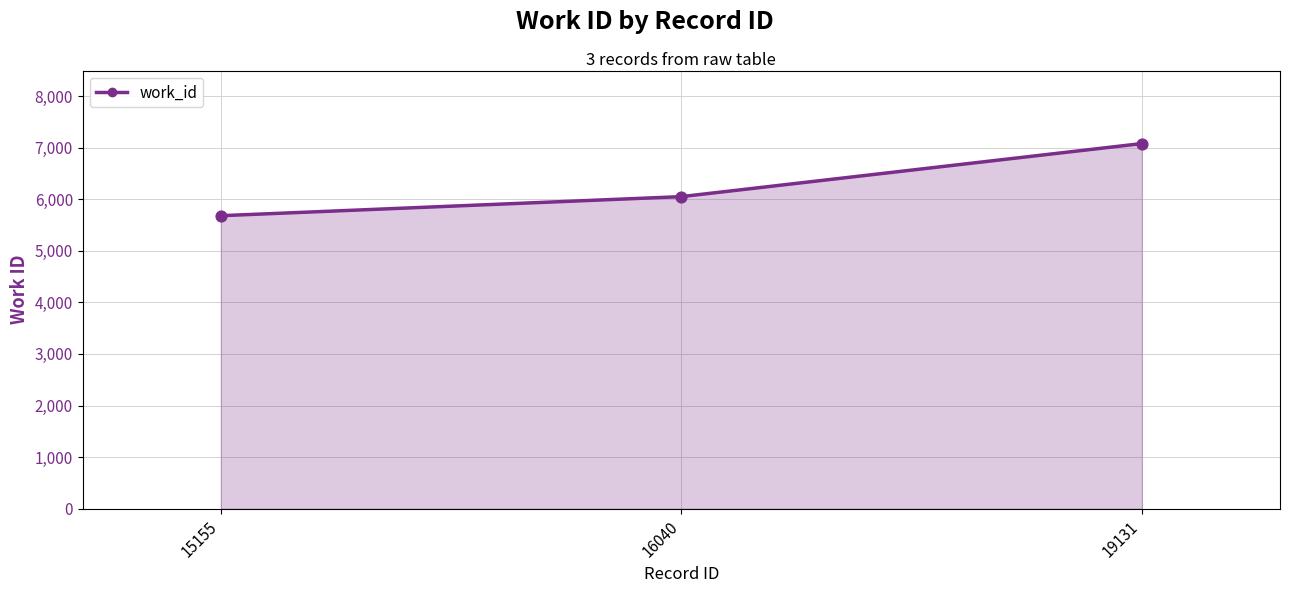

At how many categories does at least one series exceed 6432?

1